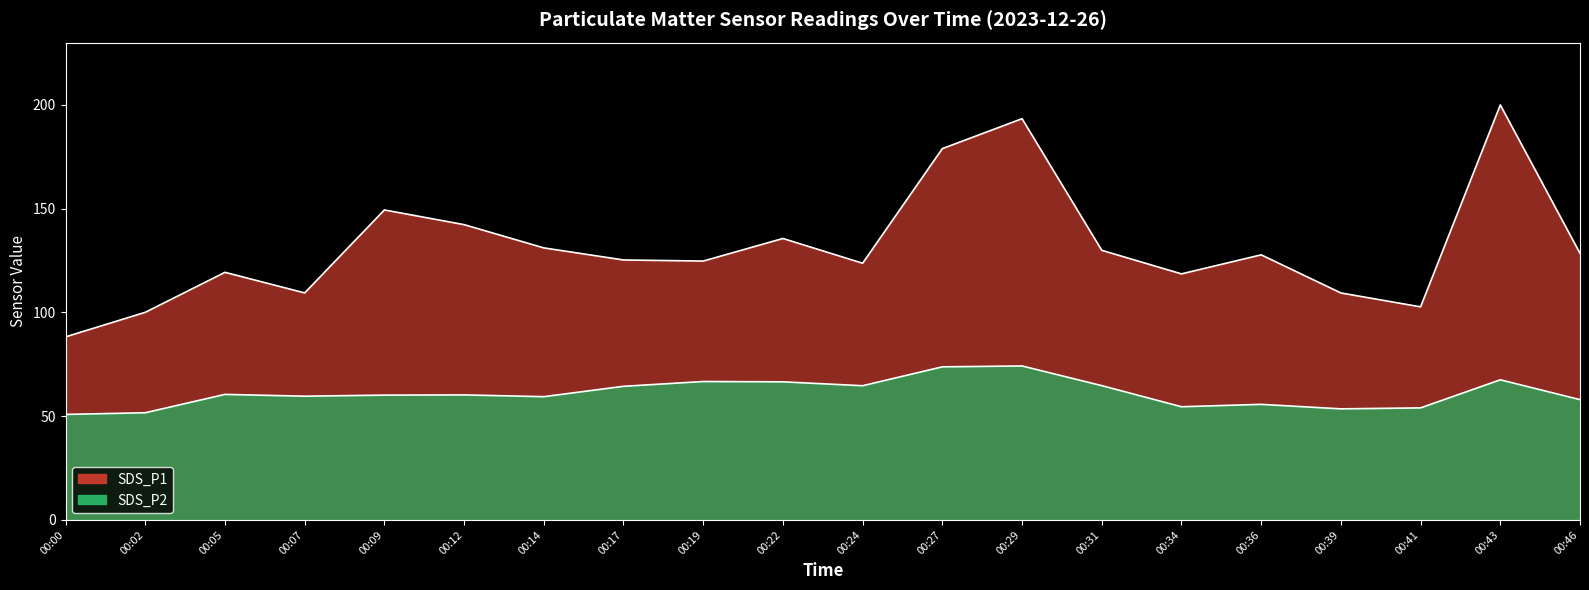

True or false: SDS_P2 has more than 0 points higher than both neighbors.

True